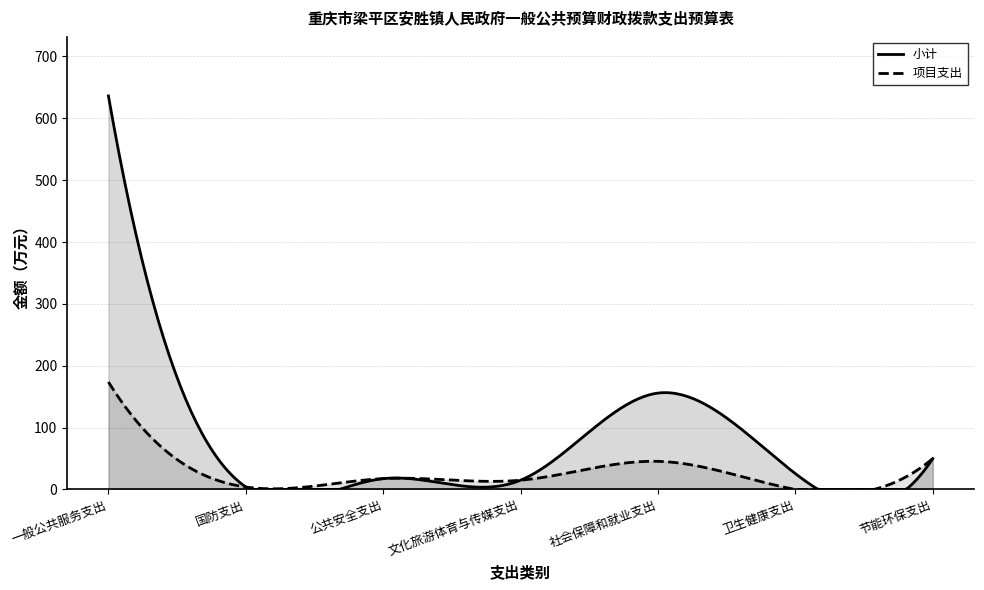

True or false: 小计 has more than 0 points higher than both neighbors.

True